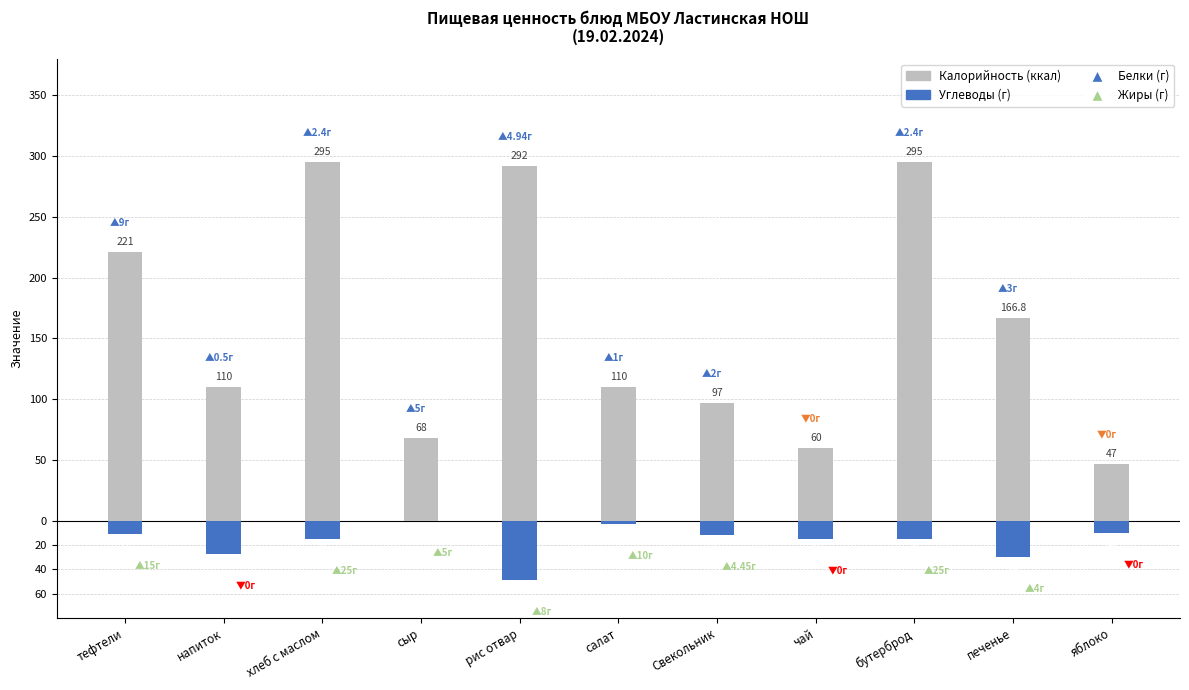

At which category does the chart reach its minimum across all series?

рис отвар